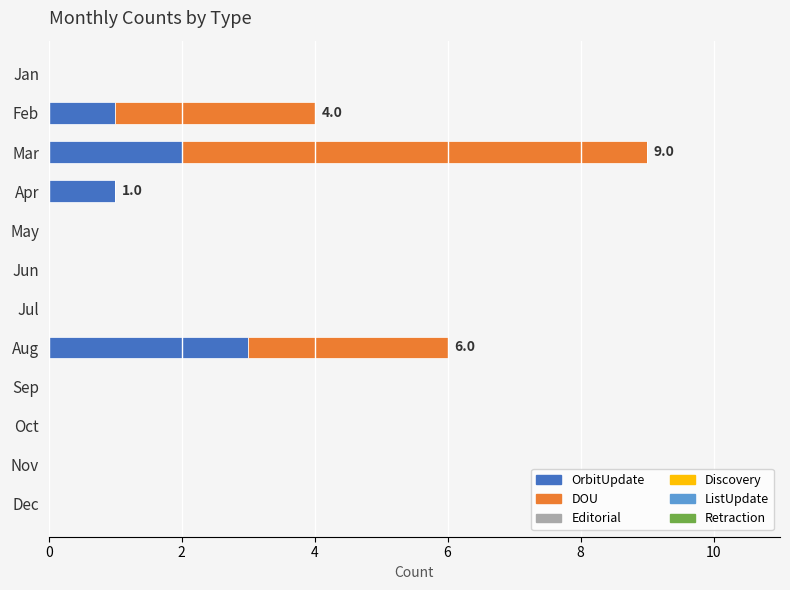

Is it true that OrbitUpdate equals 2 at Oct?

False